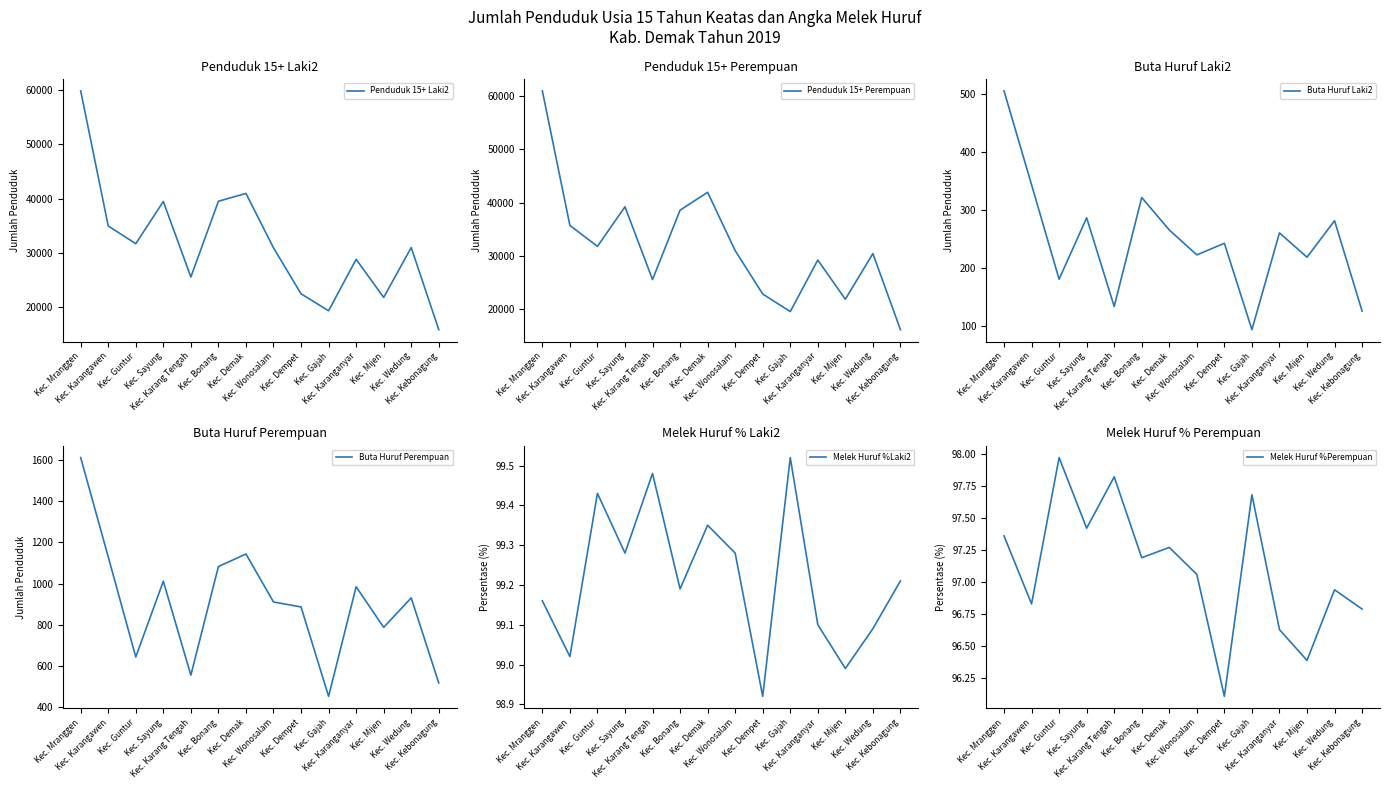

What is the minimum value shown in the chart?

93.0